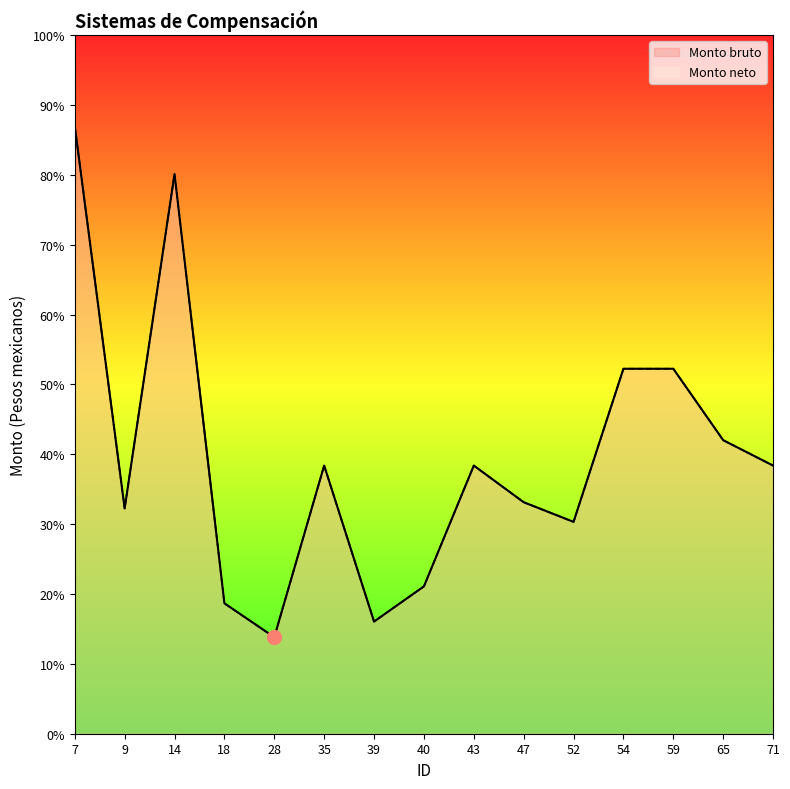

What is the value of the Monto bruto point at the 14th from the left?

8058.8